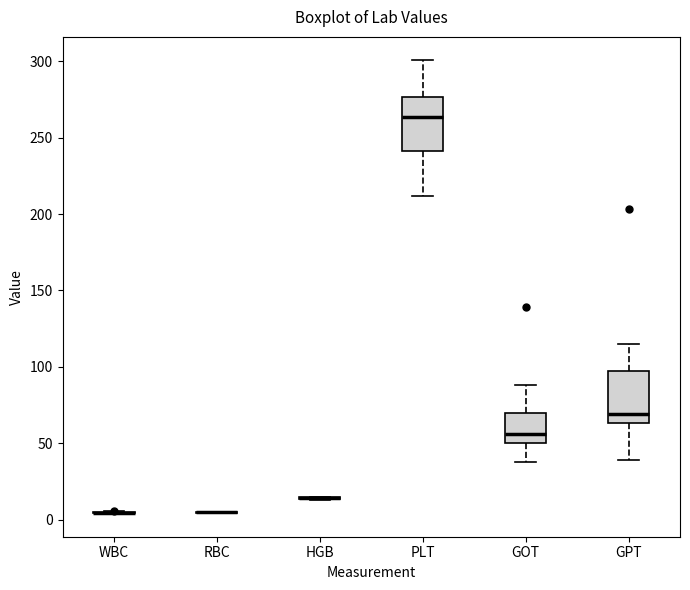

Reading left to right, transcribe this box plot: for each box, give where its median line is, the range the box spans, and where its two whiskers end, as read against the y-axis. The values are not printed on the chart, so give them approximately, as read against the axis.

WBC: box collapsed to a line at 5, whiskers 5 to 5
RBC: box collapsed to a line at 5, whiskers 5 to 5
HGB: box collapsed to a line at 15, whiskers 15 to 15
PLT: median 265, box 240 to 275, whiskers 210 to 300
GOT: median 55, box 50 to 70, whiskers 40 to 90
GPT: median 70, box 65 to 100, whiskers 40 to 115